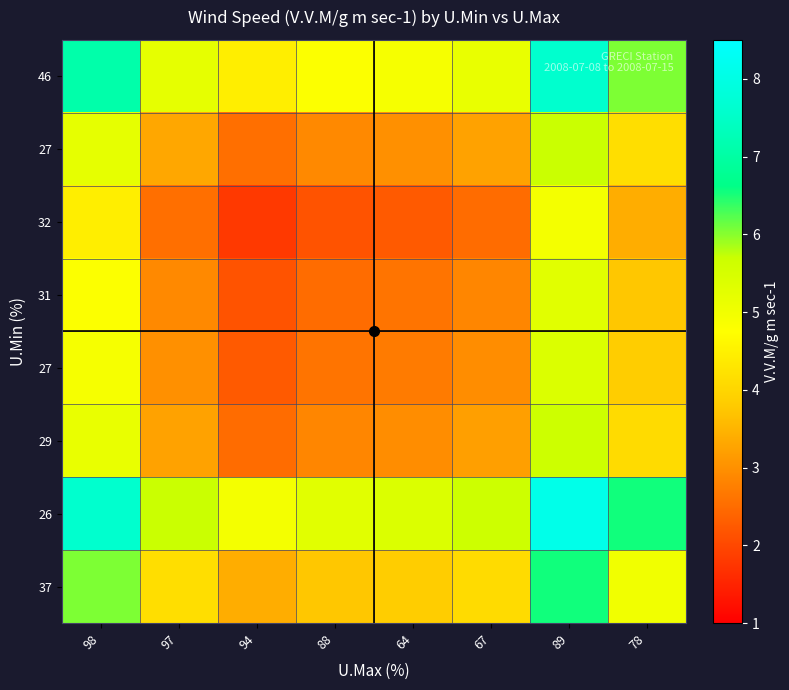

How many series are shown in this chart?

8